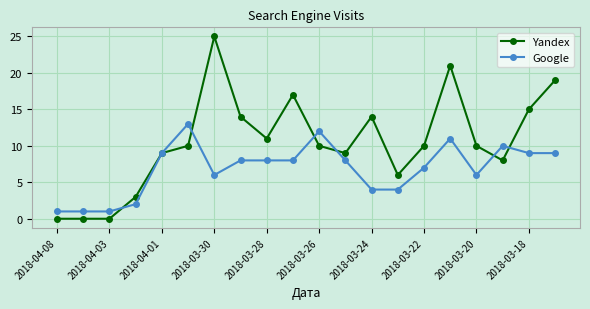

What is the maximum value shown in the chart?

25